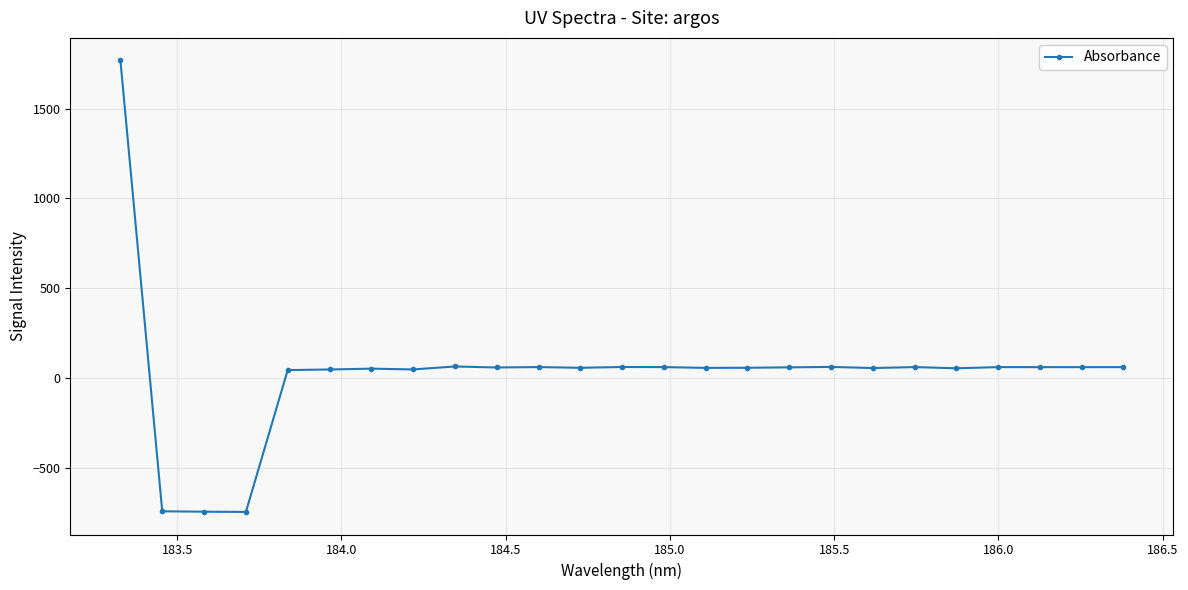

What is the greatest value displayed?

1767.4